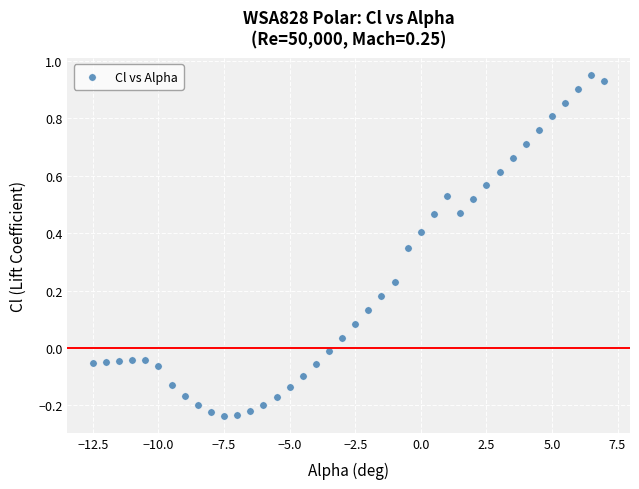

What is the range of Y values (max minus min)?

1.2